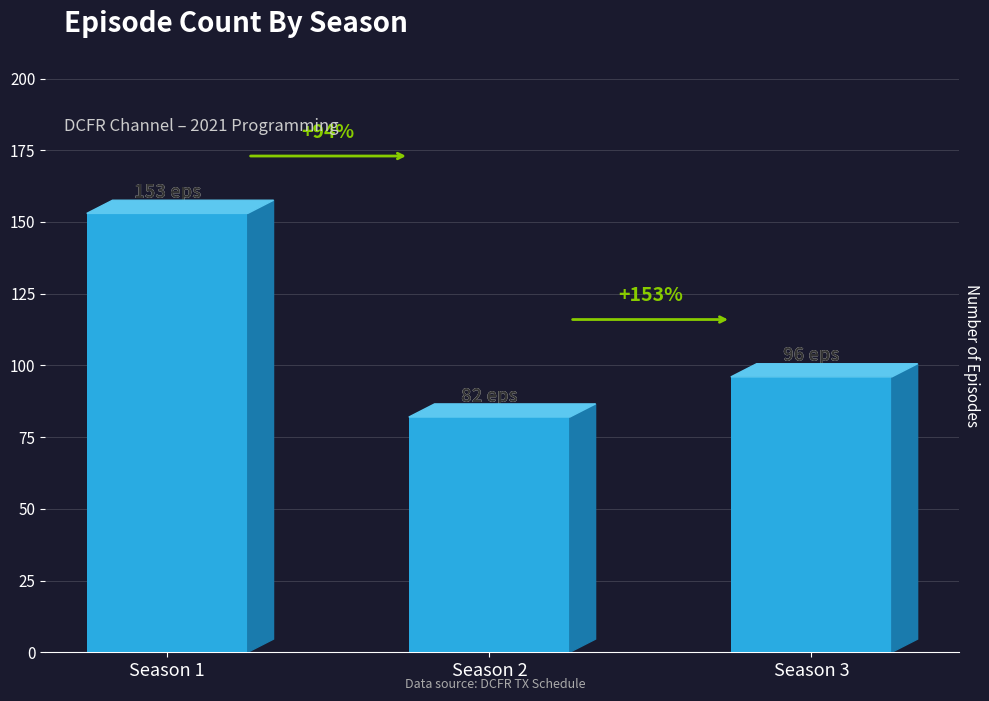

Read the value at Season 2.

82